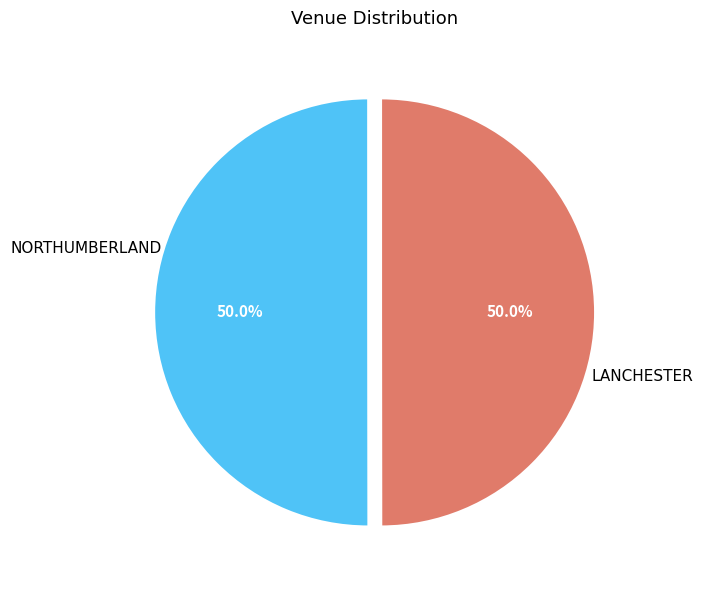

What is the majority slice?

Northumberland